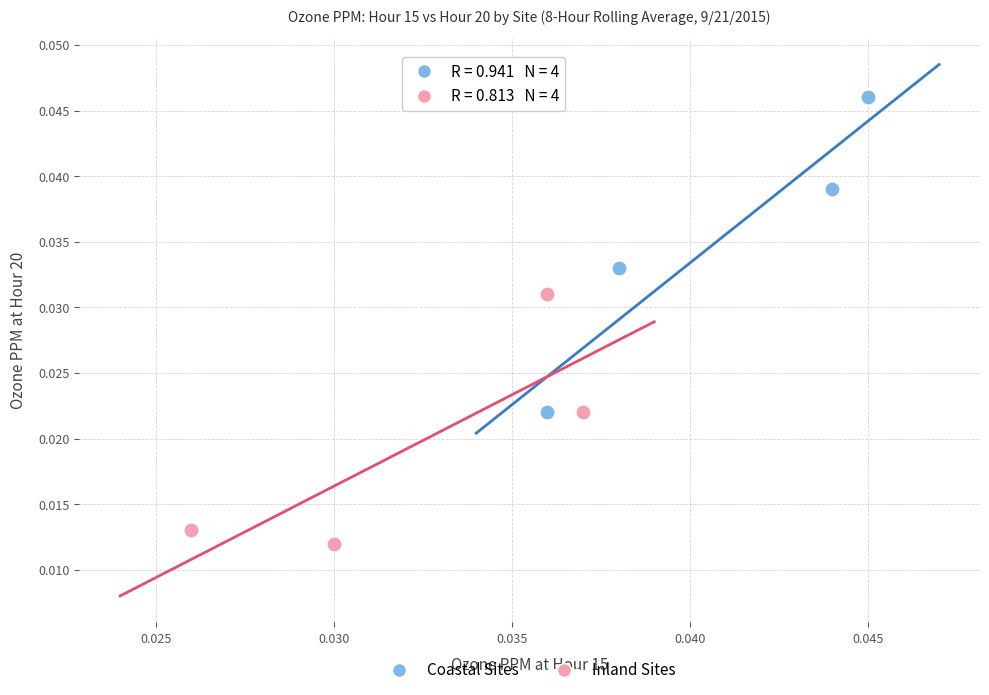

What are all the series names shown in the legend?

Coastal Sites, Inland Sites